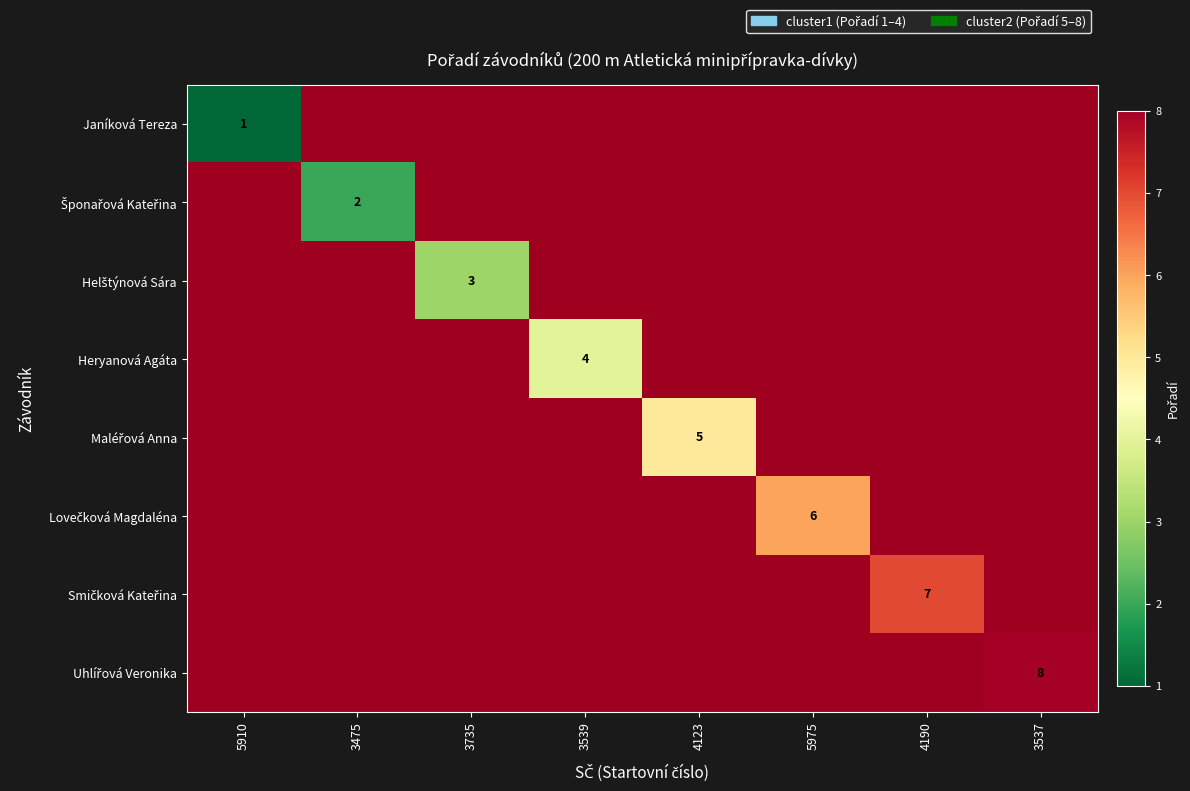

List the series in order of their peak value, highest first.

Janíková Tereza, Šponařová Kateřina, Helštýnová Sára, Heryanová Agáta, Maléřová Anna, Lovečková Magdaléna, Smičková Kateřina, Uhlířová Veronika